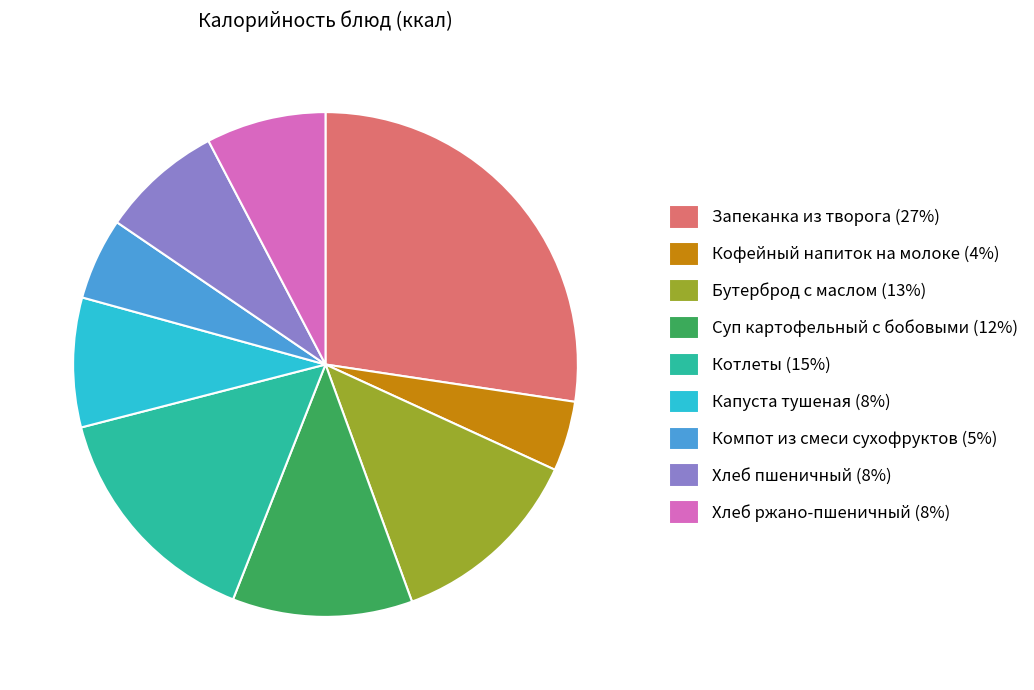

Does Кофейный напиток на молоке (4%) represent more than half of the total?

No